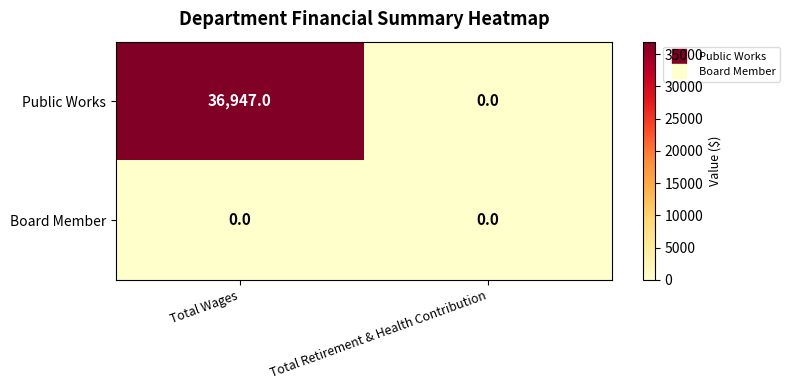

Which series has the widest spread of values?

Public Works